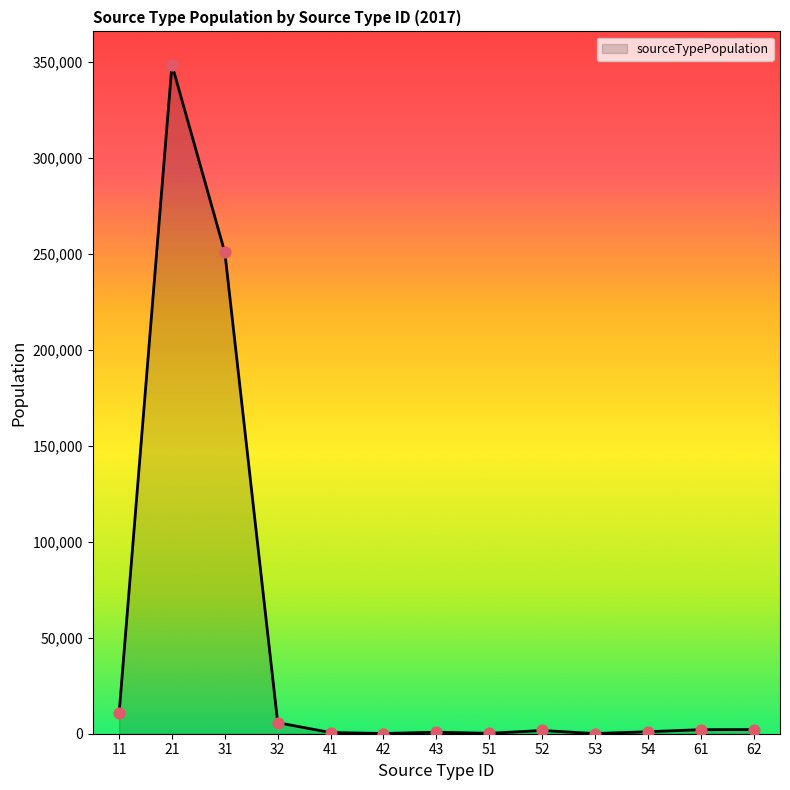

What is the change in value from 42 to 62?

+2061.2